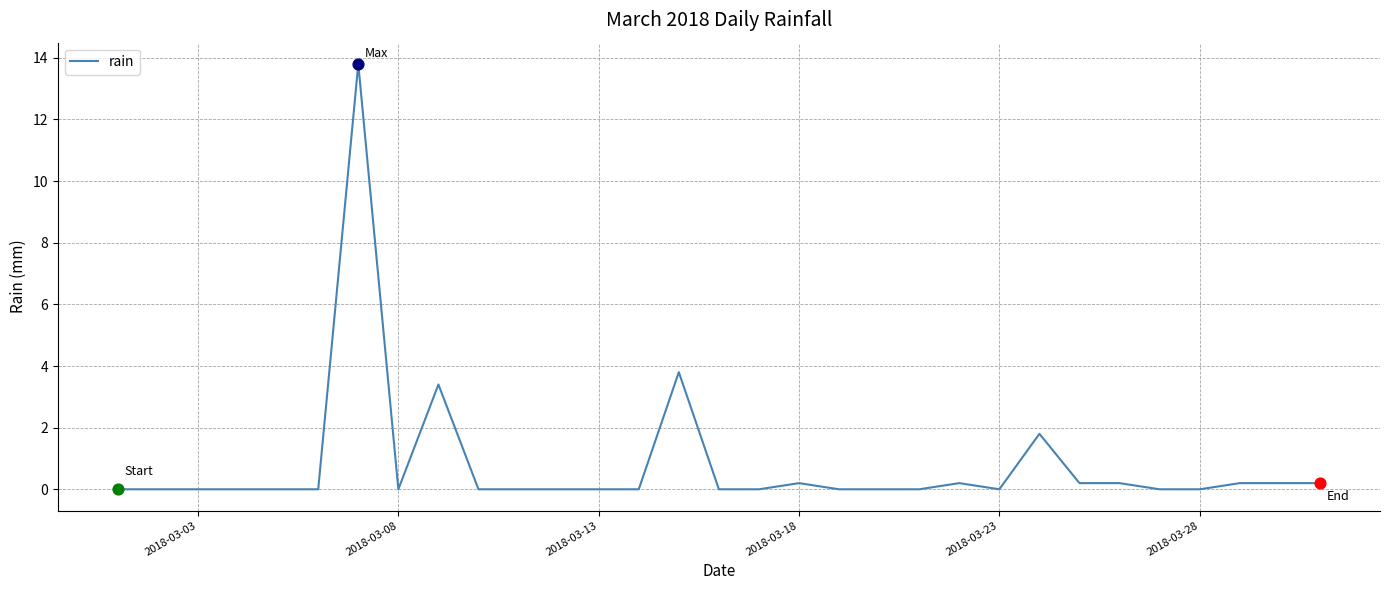

What is the greatest value displayed?

13.8